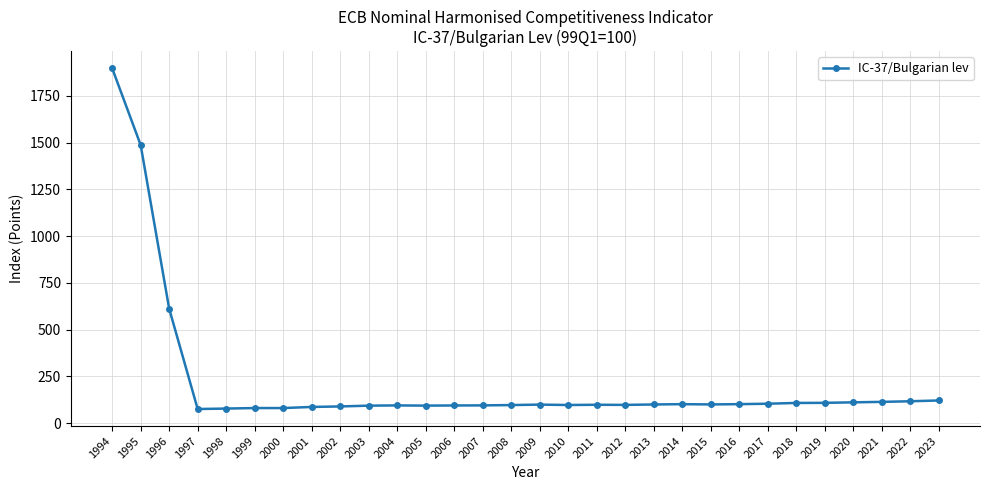

Approximately how many times larger is the value at 2014 compared to 2002?

1.1